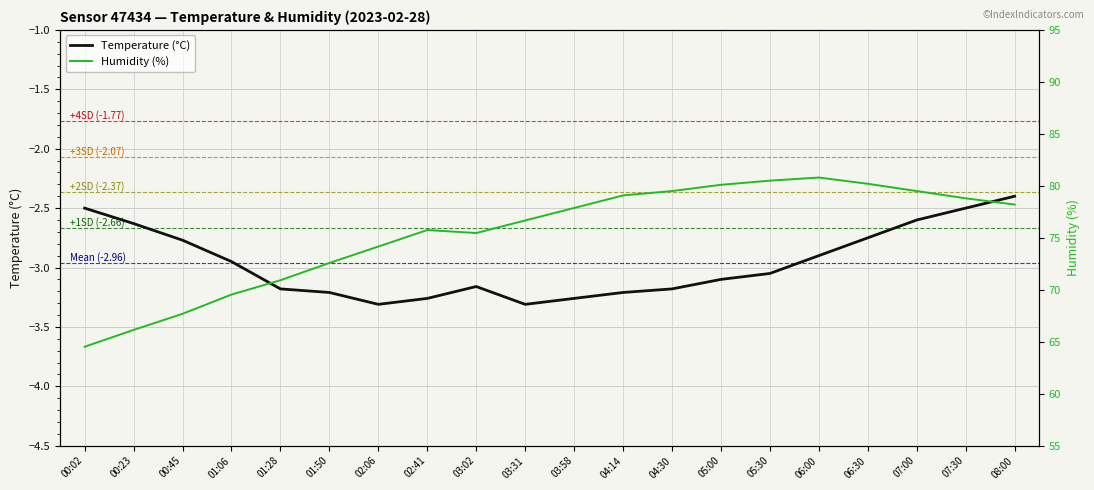

Which category has the highest value across all series?

06:00